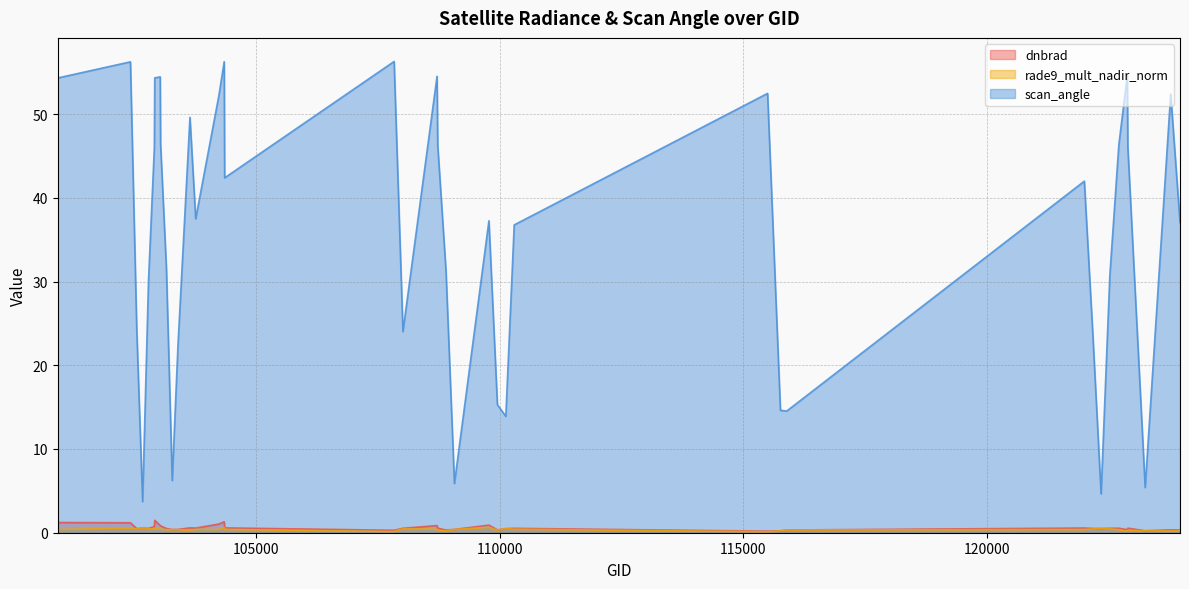

True or false: scan_angle has more than 0 points higher than both neighbors.

True